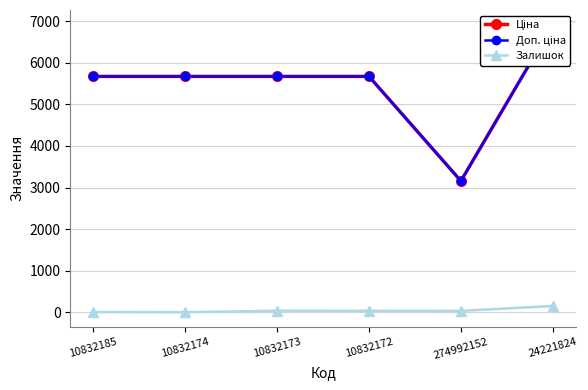

True or false: Залишок has more than 0 points higher than both neighbors.

True